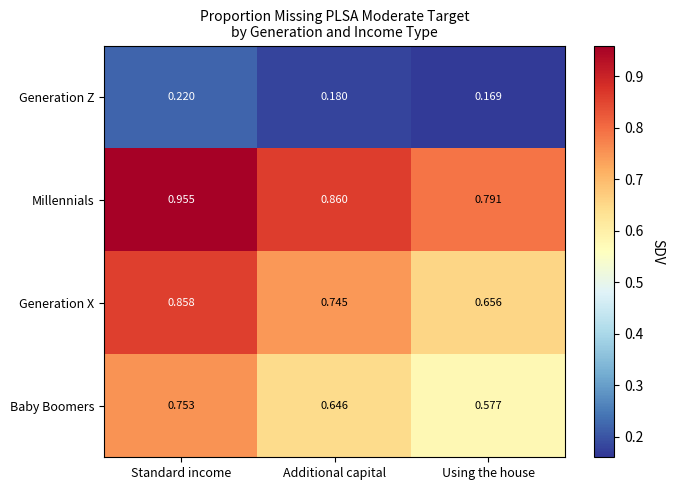

Which category has the highest value in the Generation X series?

Standard income